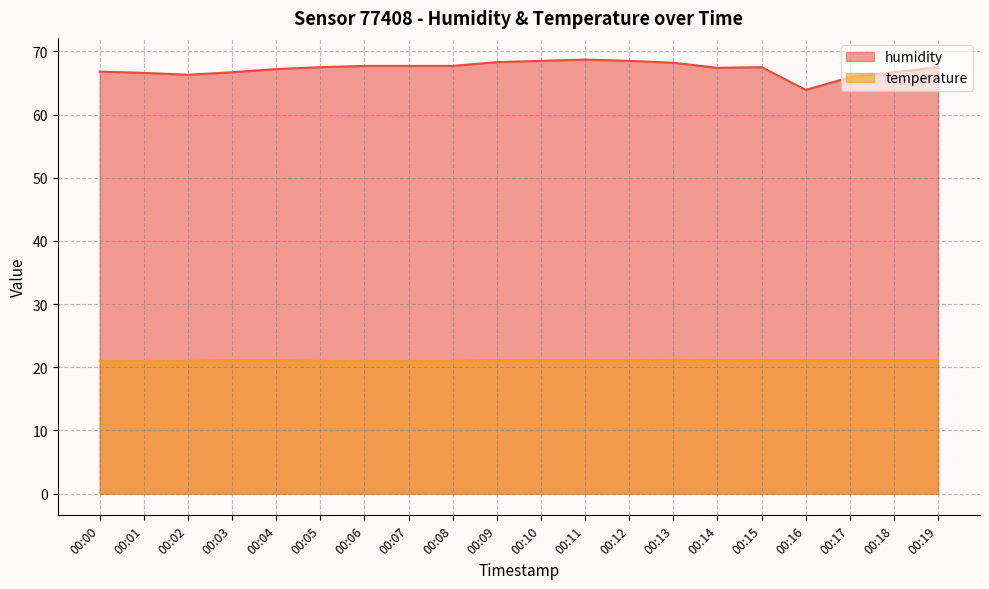

What is the value of the humidity point at the 14th from the left?

68.2